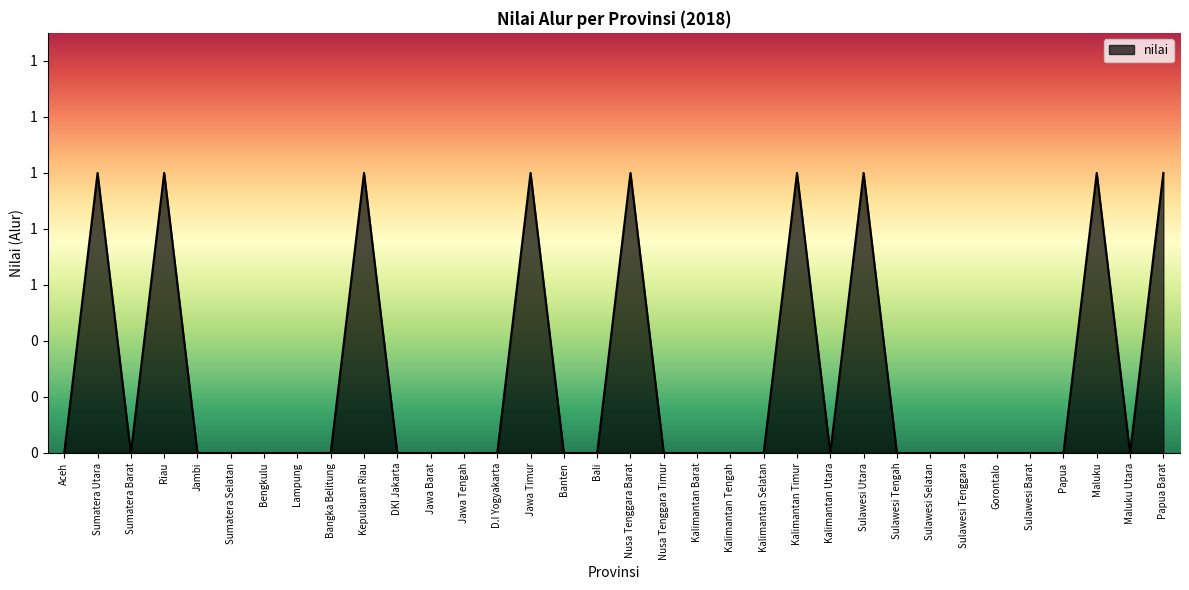

Where is the first local minimum?

Sumatera Barat